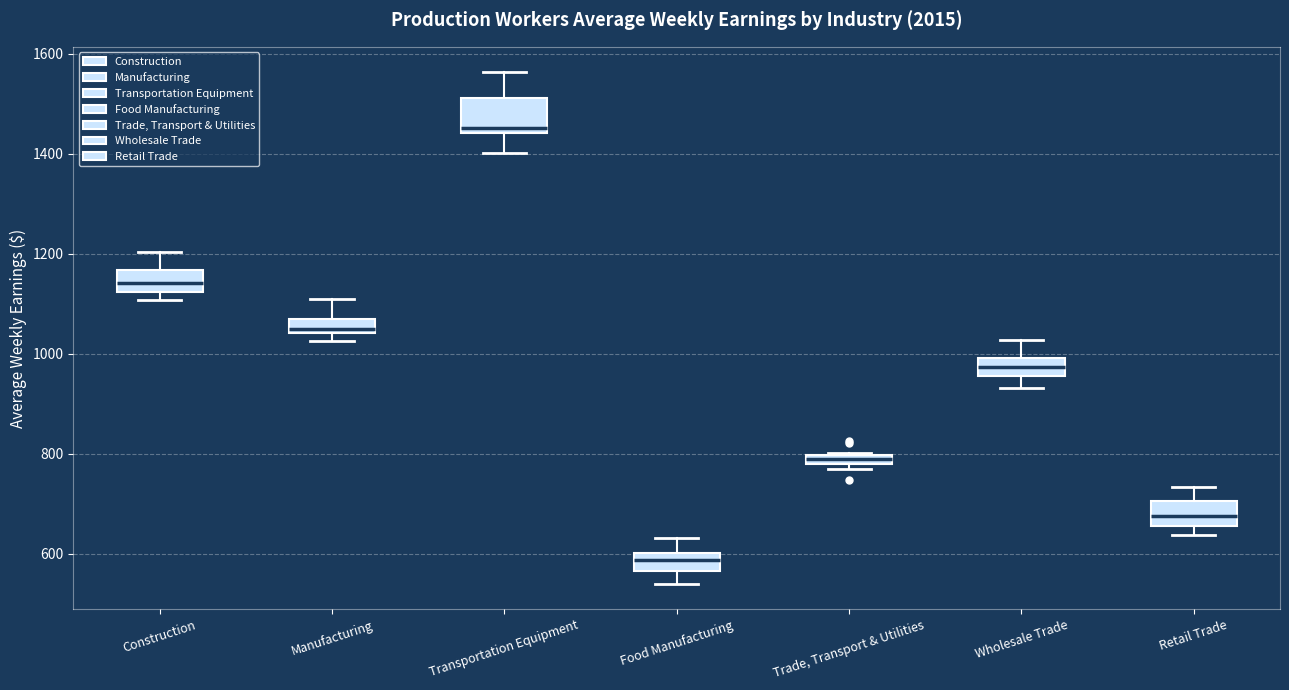

Which box's median line is the highest?

Transportation Equipment